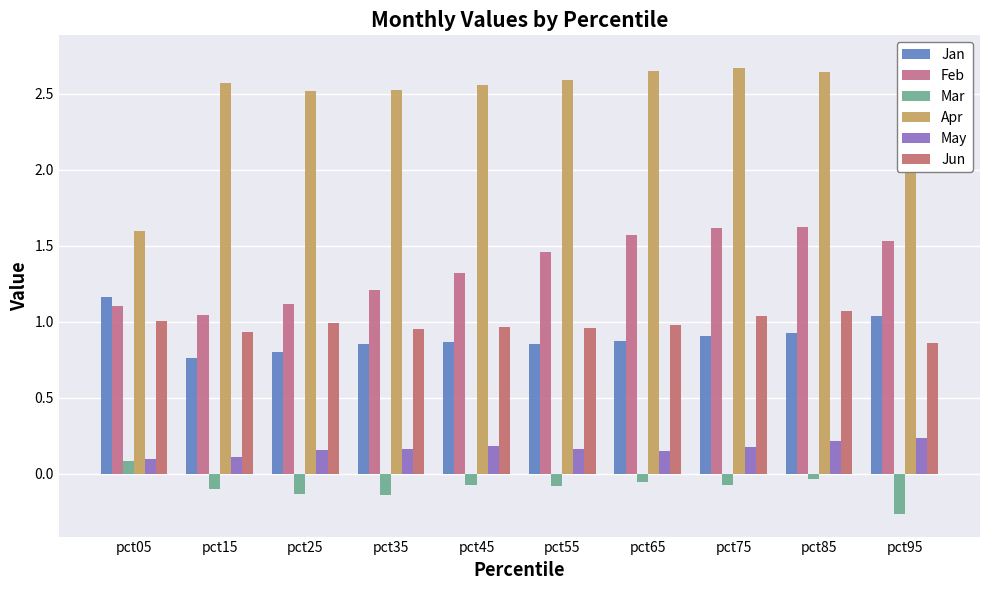

List the series in order of their peak value, highest first.

Apr, Feb, Jan, Jun, May, Mar